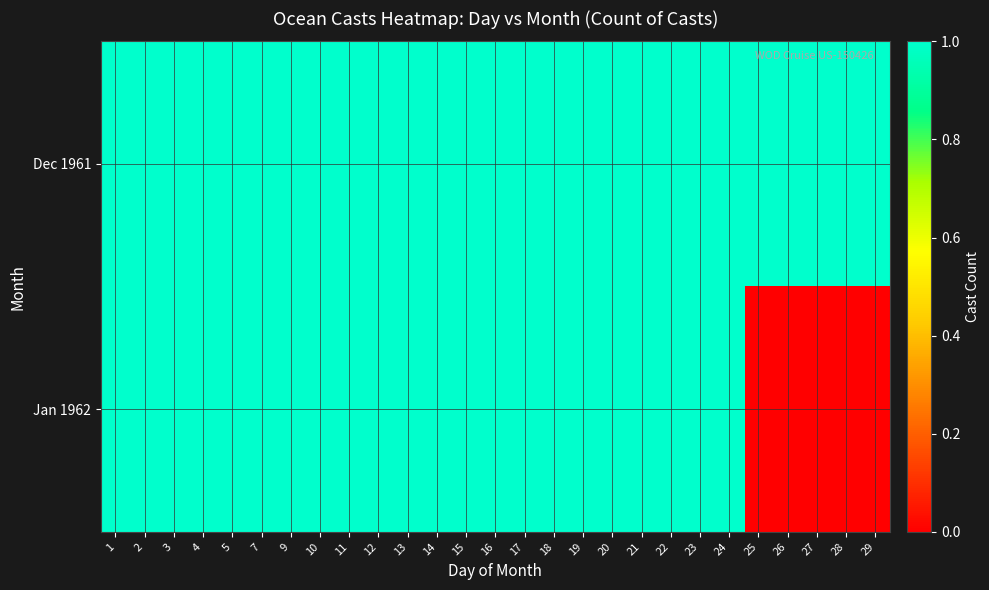

Which series has the largest total across all categories?

Dec 1961